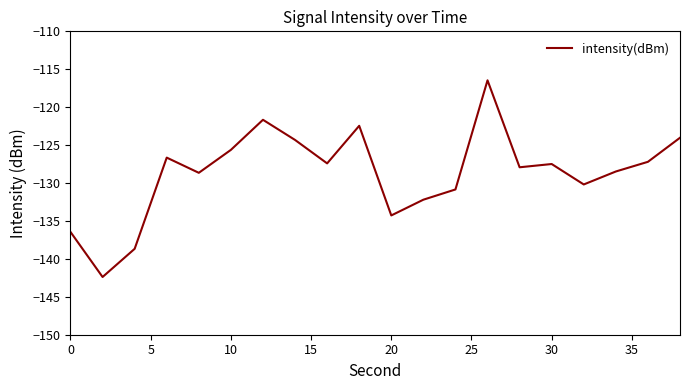

What is the minimum value shown in the chart?

-142.4